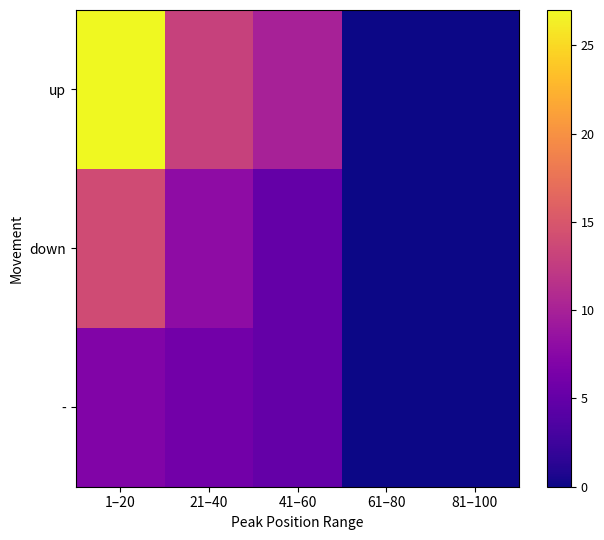

Which category has the highest value across all series?

1–20